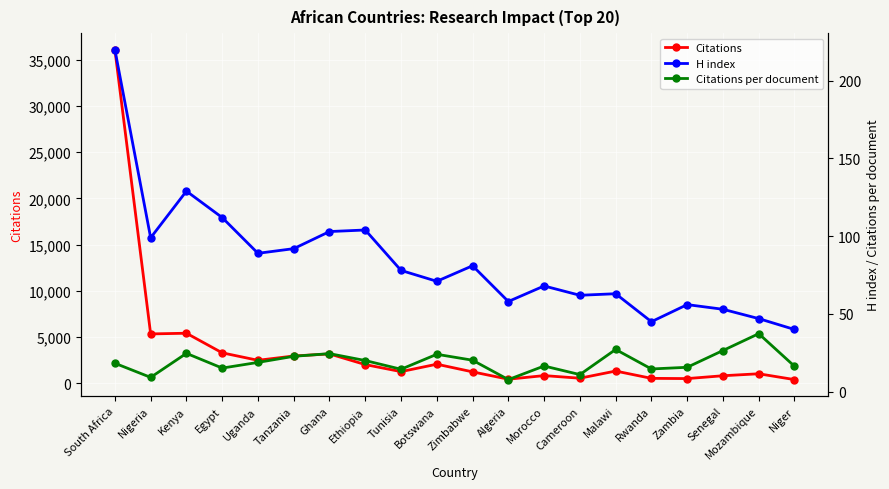

True or false: Citations and Citations per document intersect in this chart.

False